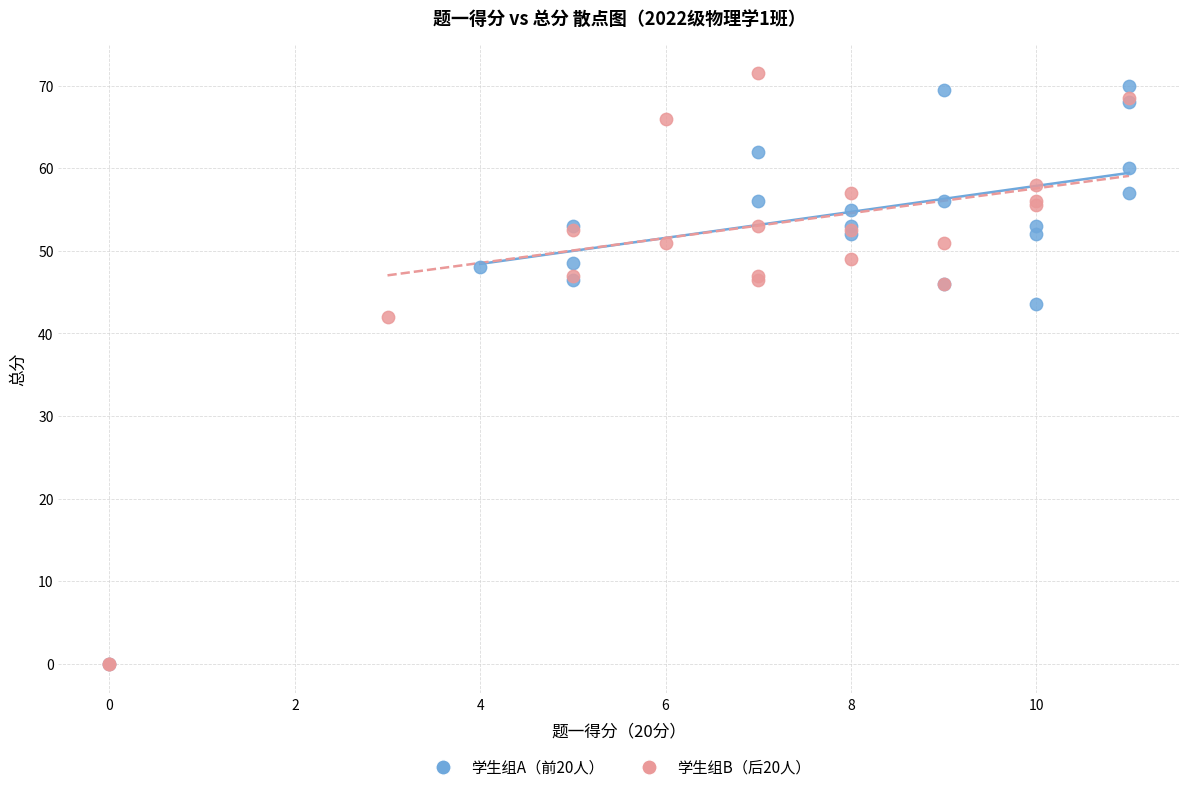

What are all the series names shown in the legend?

学生组A（前20人）, 学生组B（后20人）